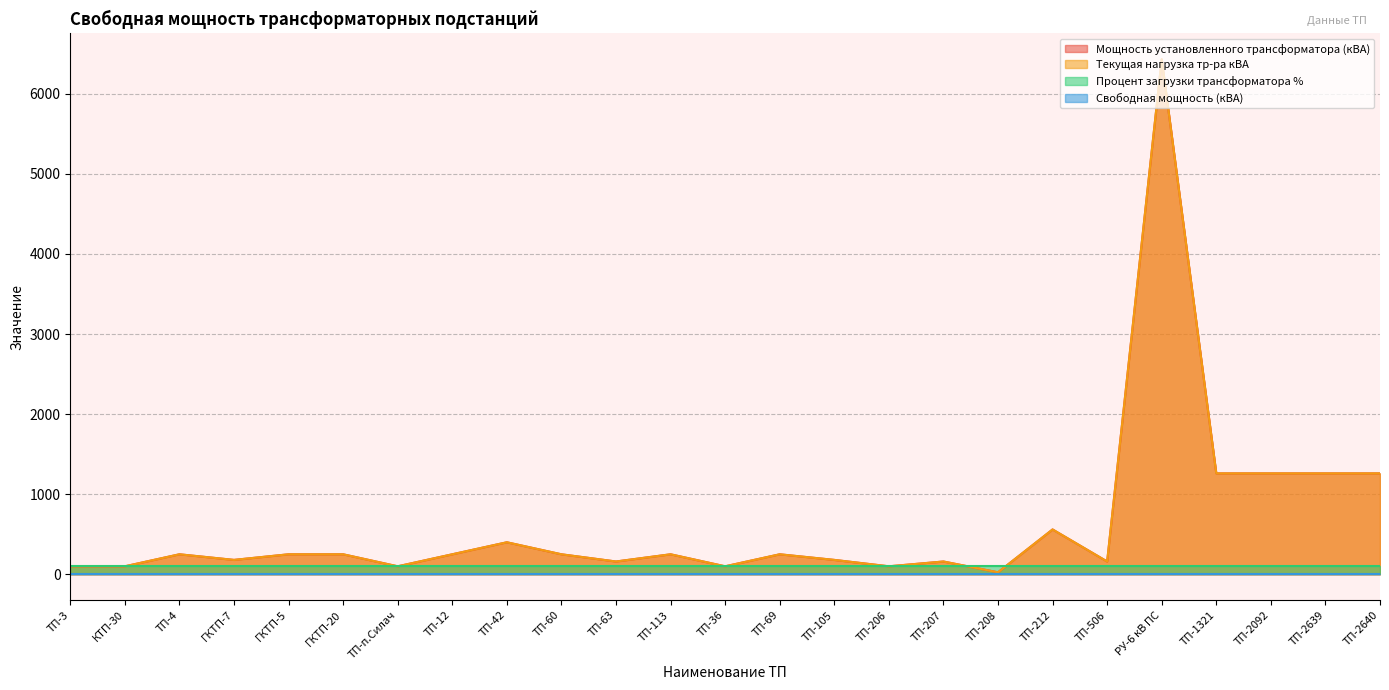

True or false: Текущая нагрузка тр-ра кВА and Мощность установленного трансформатора (кВА) intersect in this chart.

False